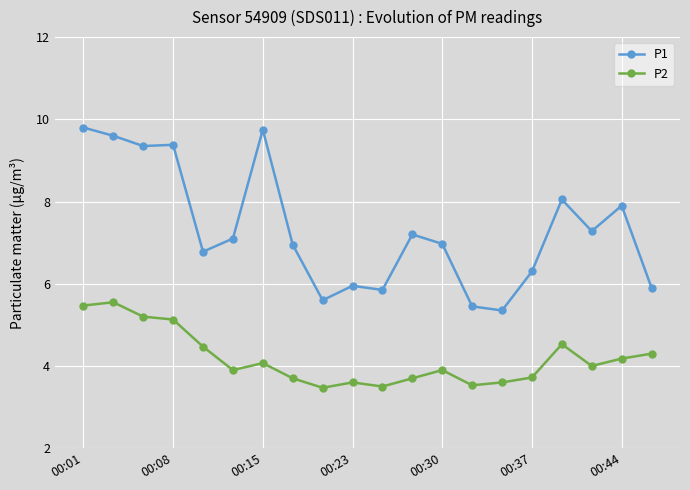

True or false: P1 and P2 intersect in this chart.

False